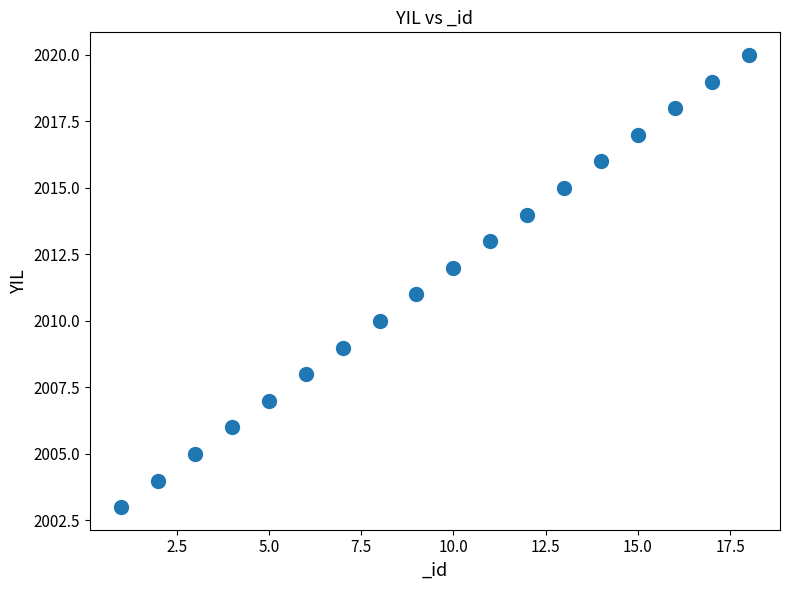

What is the range of Y values (max minus min)?

17